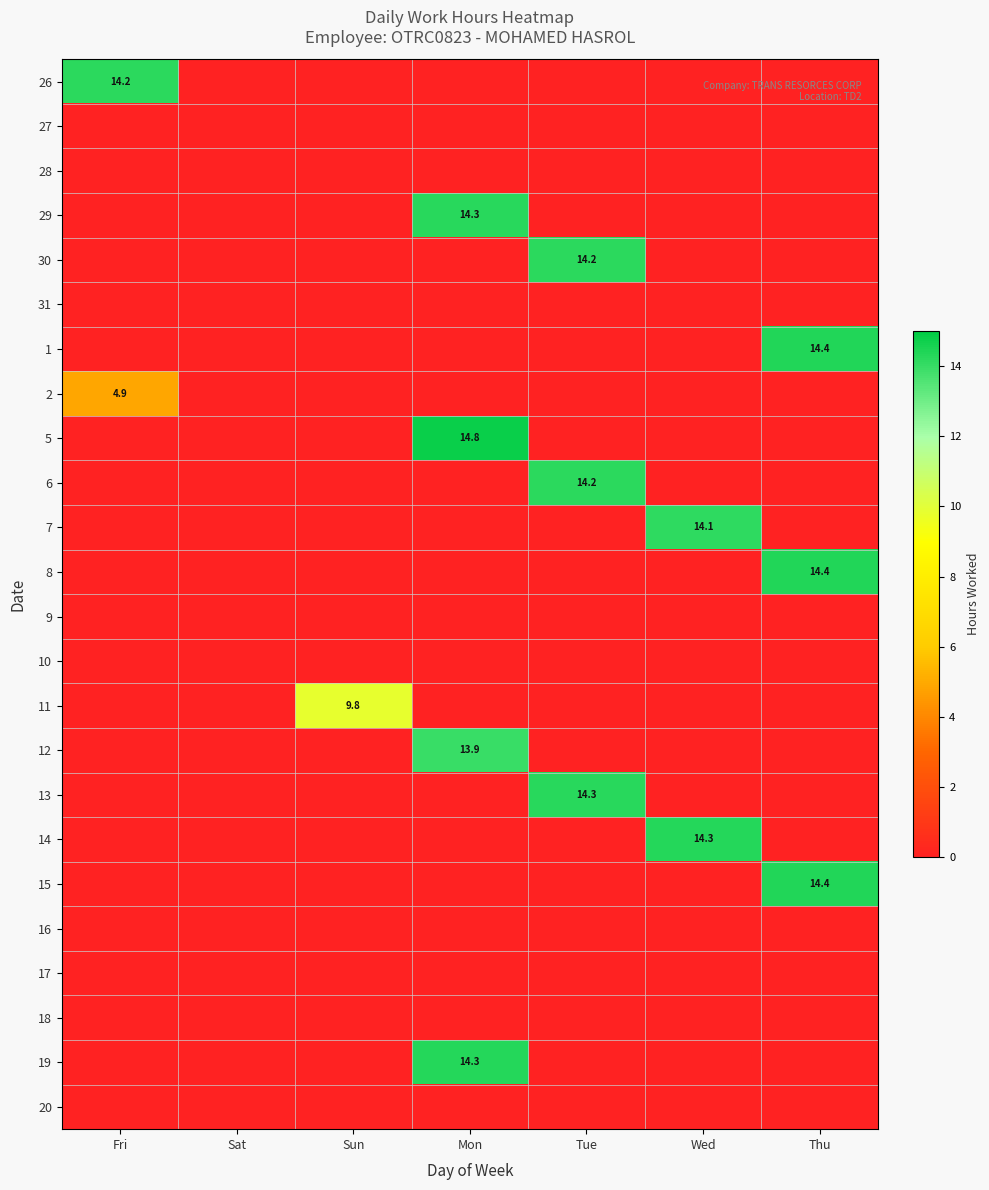

The 30 series shows 14.2 at Tue. True or false?

True